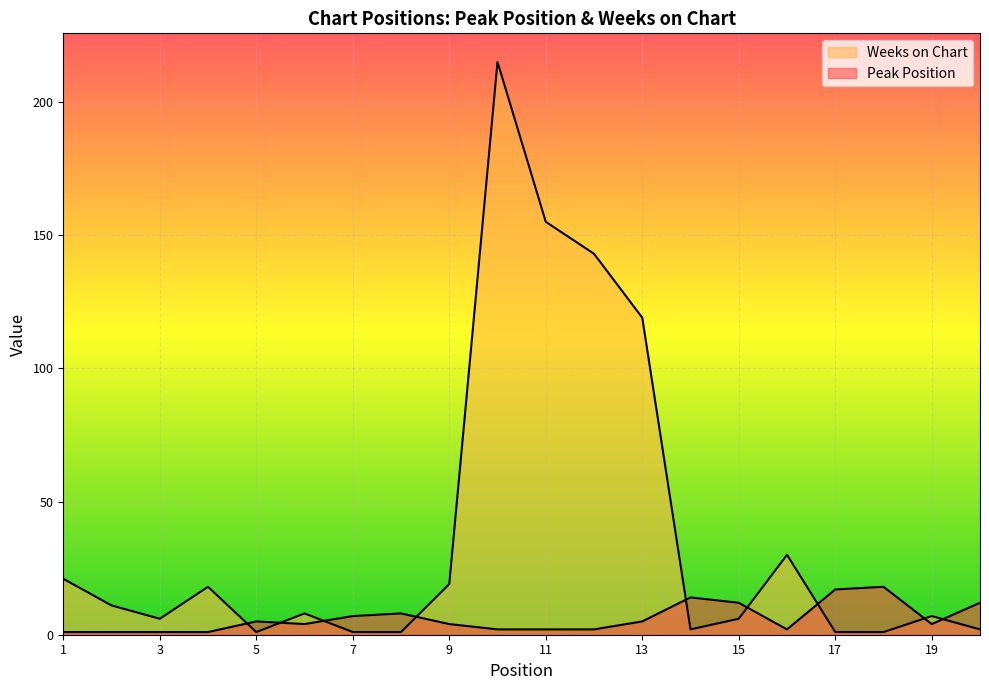

Which category has the lowest value in the Peak Position series?

1